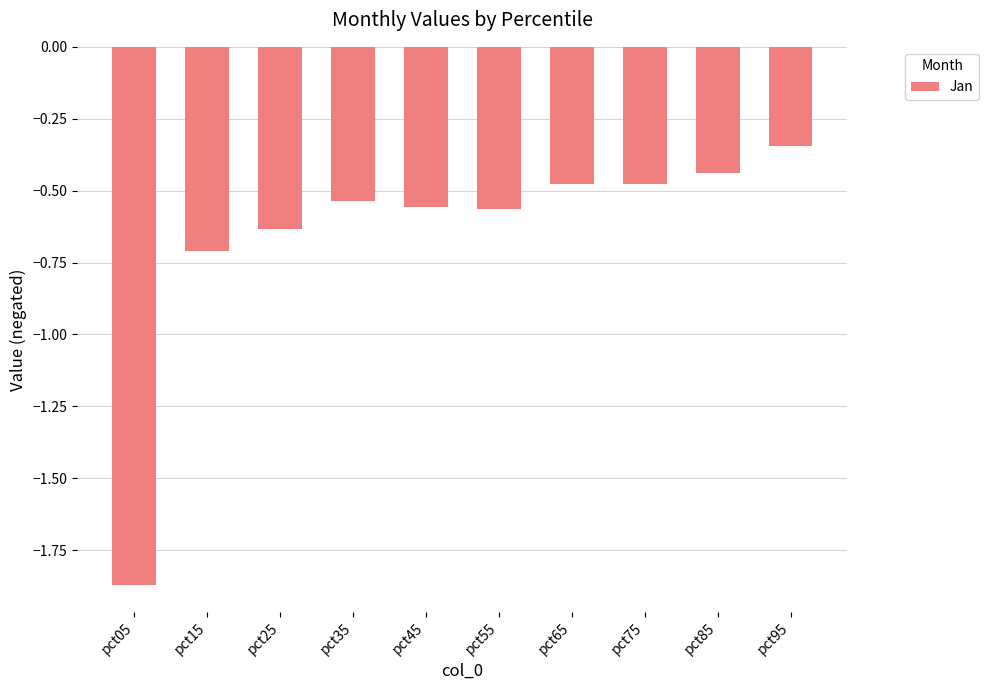

What is the sum of the values at pct75 and pct15?

-1.2